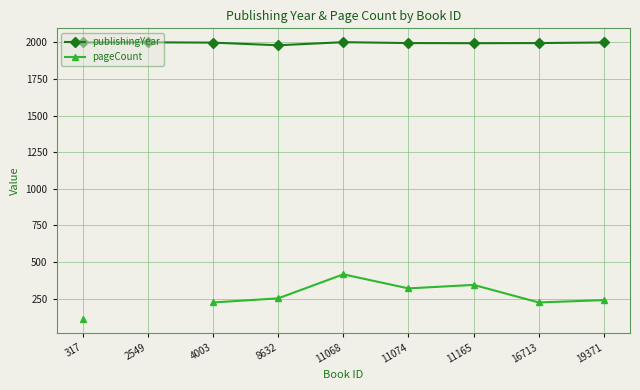

Where does the publishingYear series first go above 1998?

317